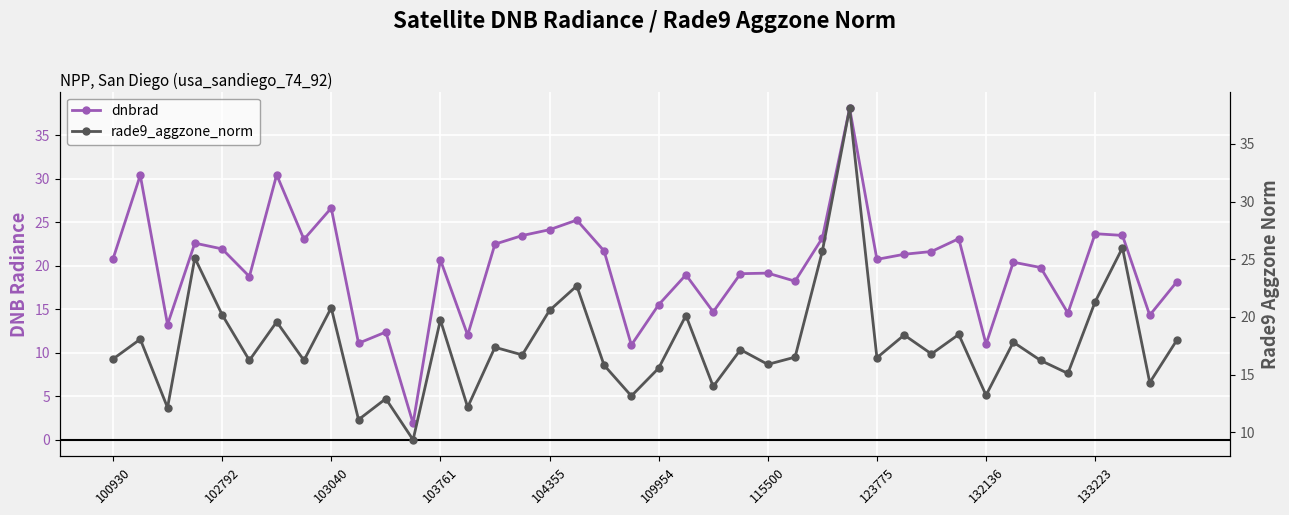

In dnbrad, how many points are lower than both neighbors (excluding endpoints)?

13